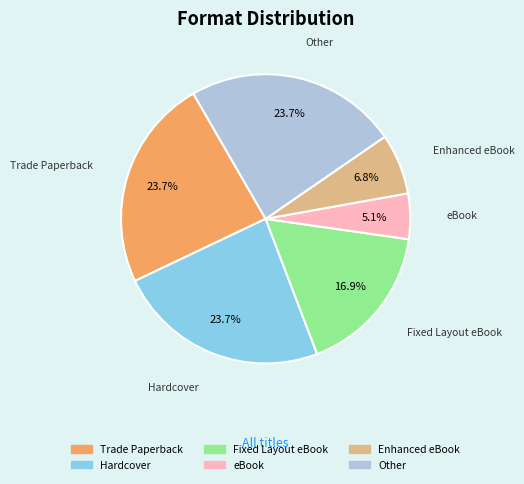

What is the smallest slice in the pie chart?

eBook